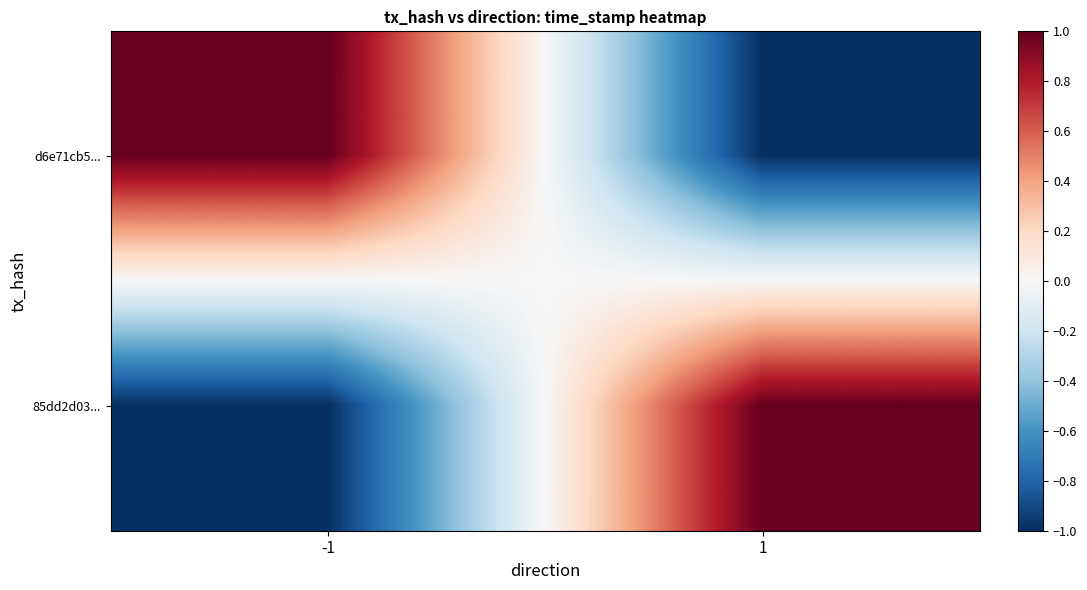

Rank the series at 1 from highest to lowest value.

85dd2d03..., d6e71cb5...